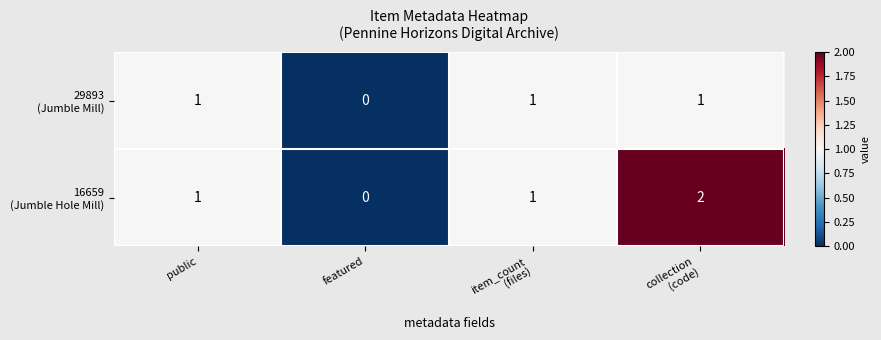

At which category is the sum across all series the highest?

collection
(code)